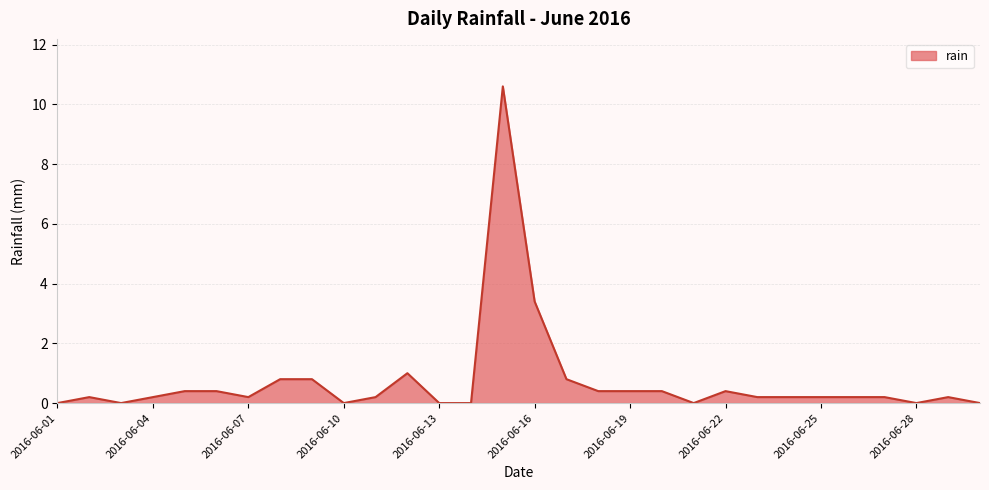

What is the maximum value shown in the chart?

10.6